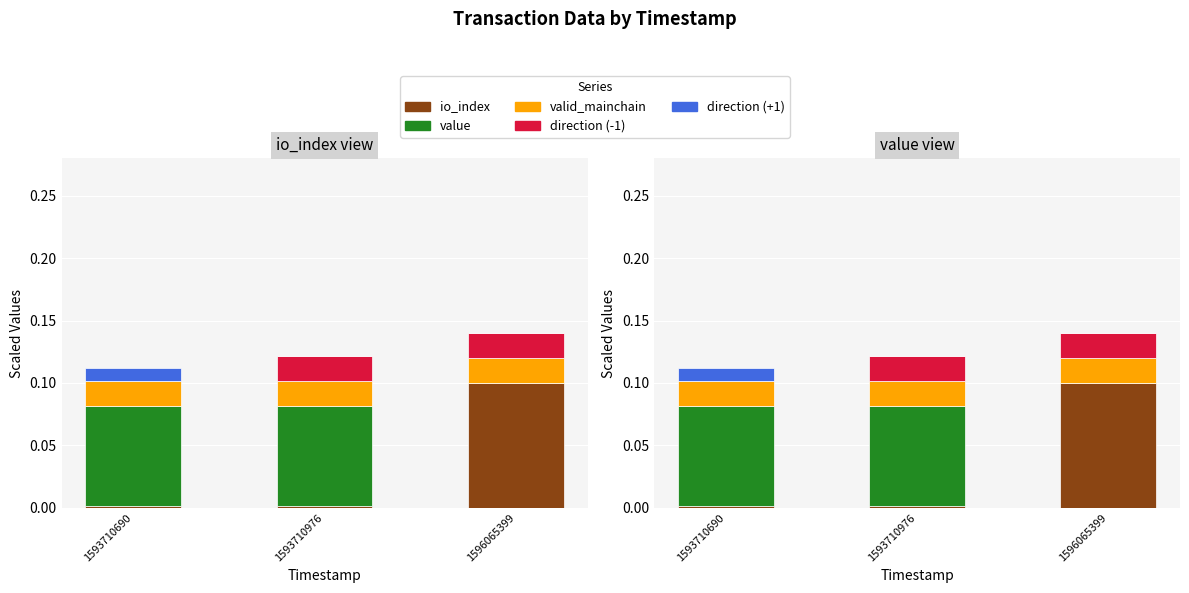

Which series changed the most between 1593710976 and 1596065399?

io_index